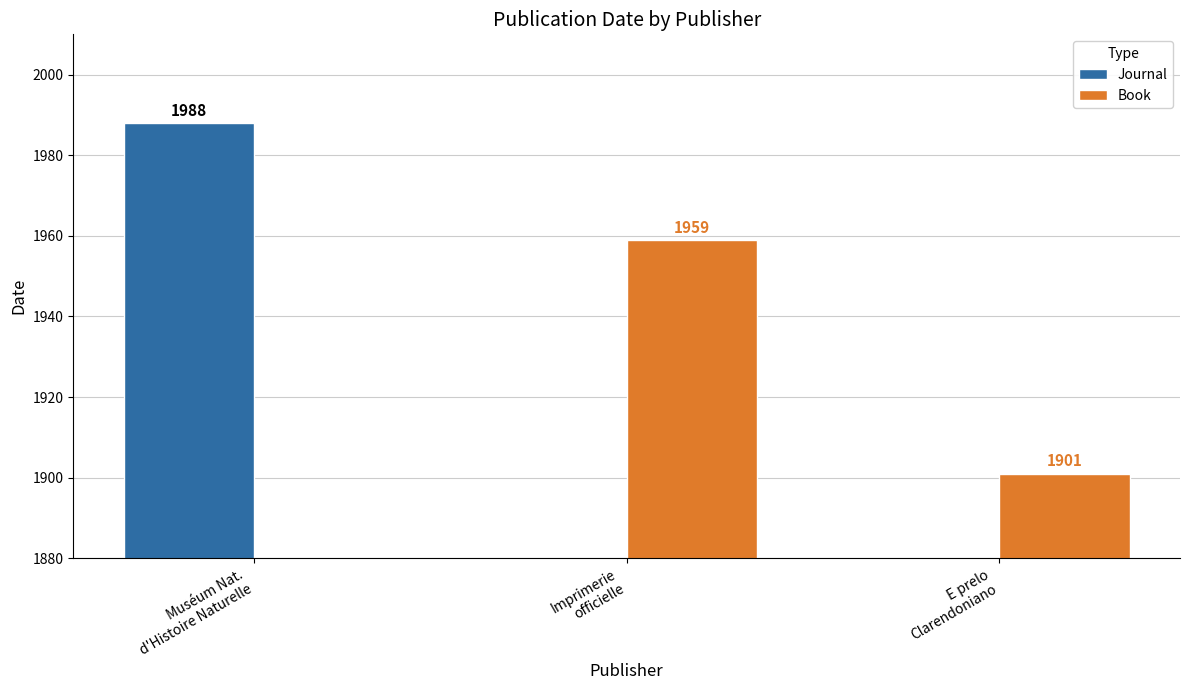

What is the label of the 1st bar from the right?

E prelo
Clarendoniano